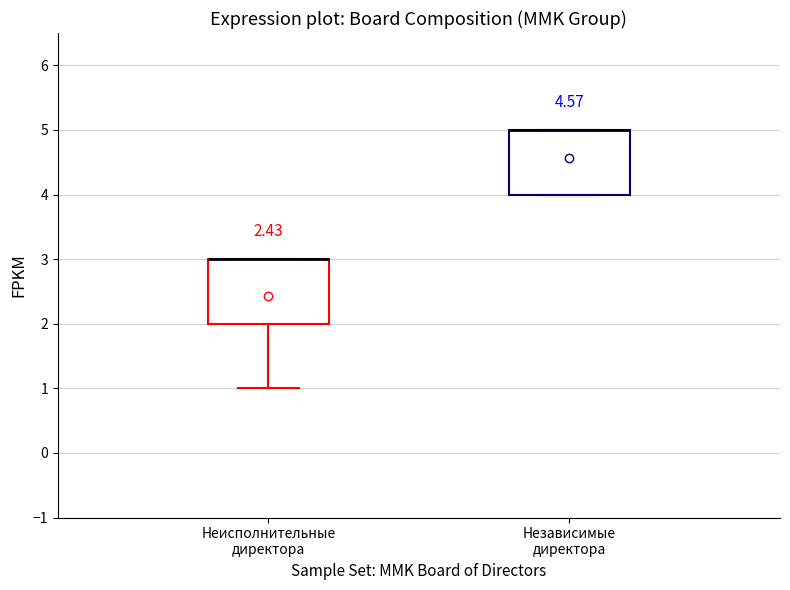

Reading left to right, transcribe this box plot: for each box, give where its median line is, the range the box spans, and where its two whiskers end, as read against the y-axis. The values are not printed on the chart, so give them approximately, as read against the axis.

Неисполнительные директора: median 3 (drawn on the box's upper edge), box 2 to 3, whiskers 1 to 3
Независимые директора: median 5 (drawn on the box's upper edge), box 4 to 5, whiskers 4 to 5